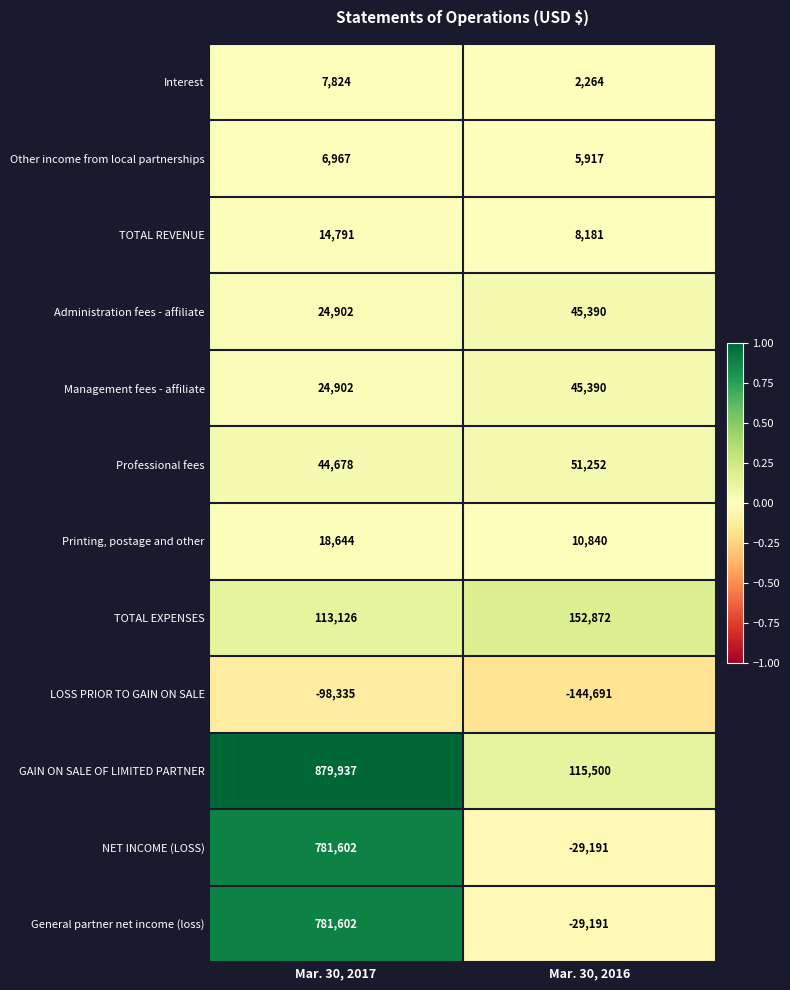

List the labels in order of Management fees - affiliate value, smallest first.

Mar. 30, 2017, Mar. 30, 2016